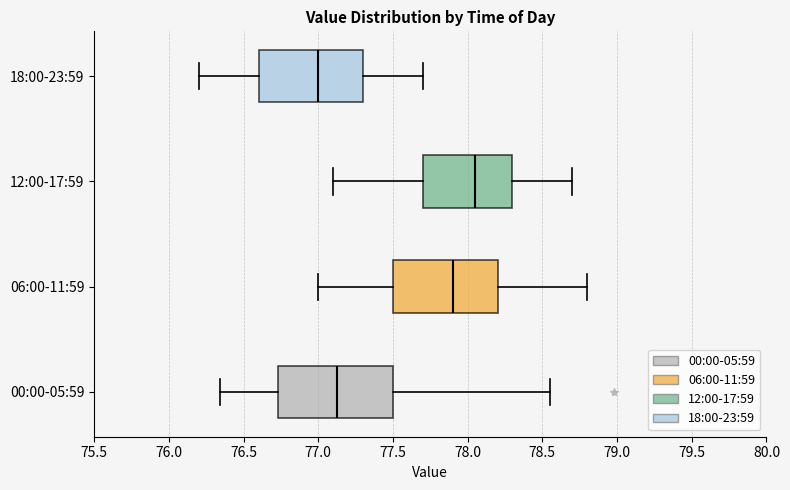

Comparing the boxes themselves (not the whiskers), which one is the widest?

00:00-05:59